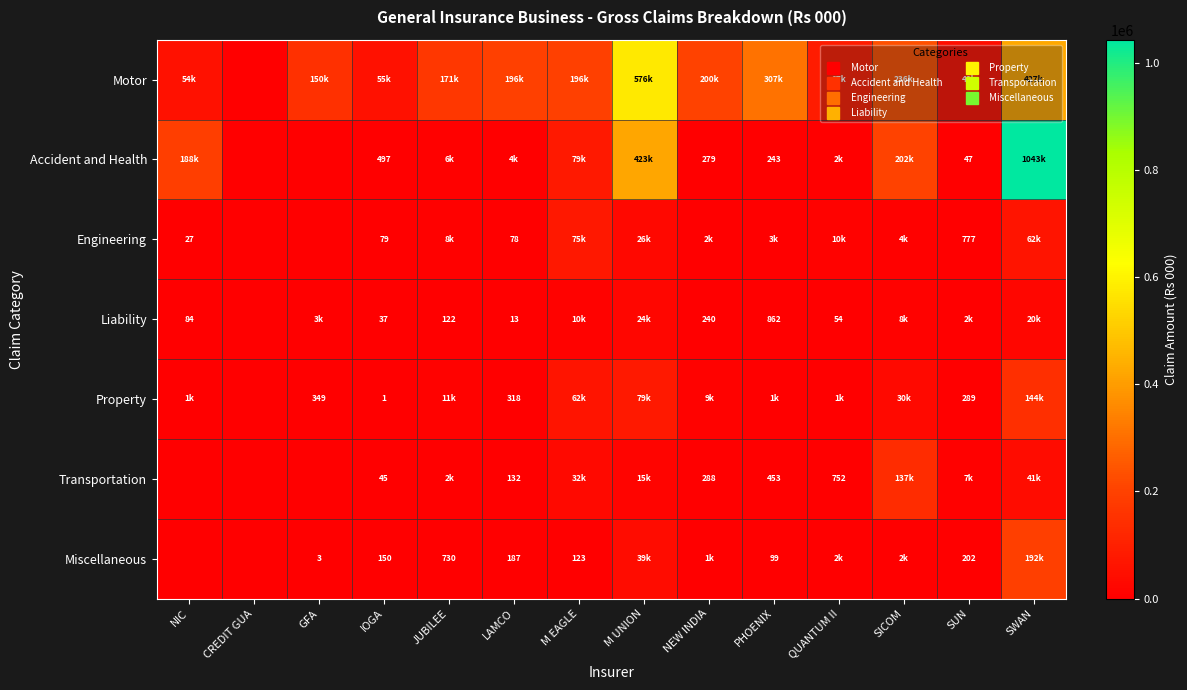

Is the value of Accident and Health at PHOENIX greater than the value of Property at SWAN?

No